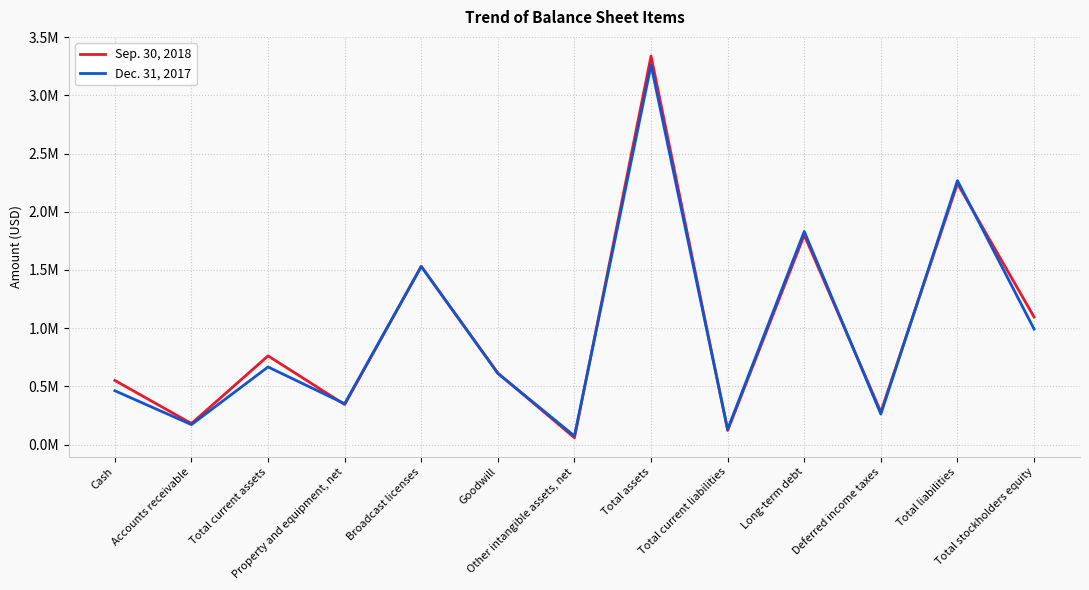

Count the number of data series in this chart.

2